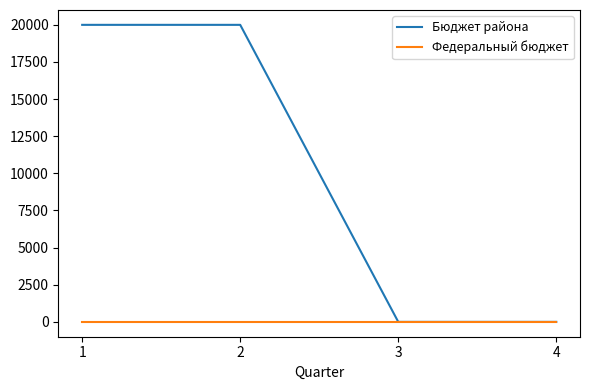

True or false: Бюджет района has a value of 6756 at 1.

False